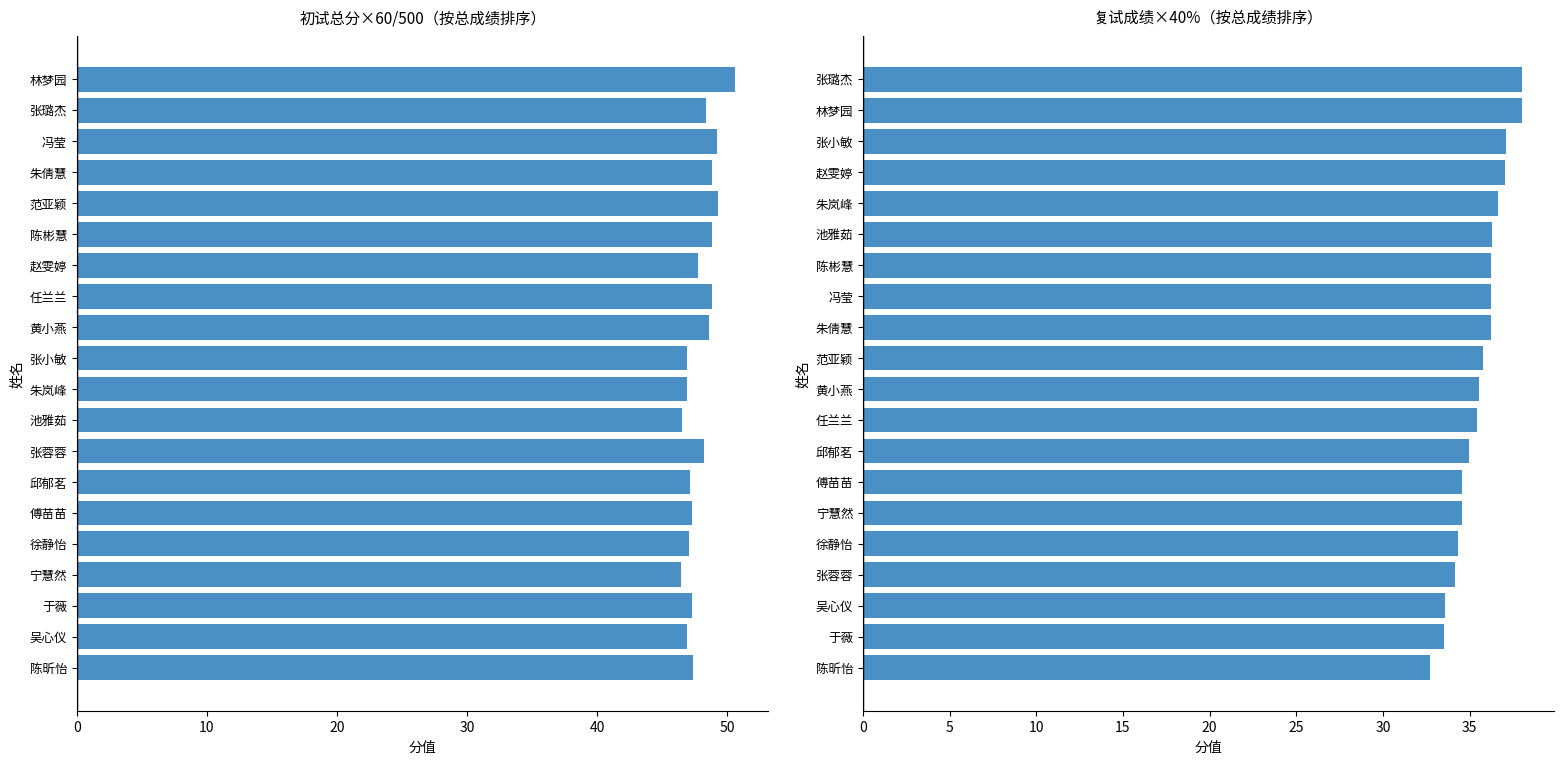

What is the difference between the highest and lowest values at 7?

13.9